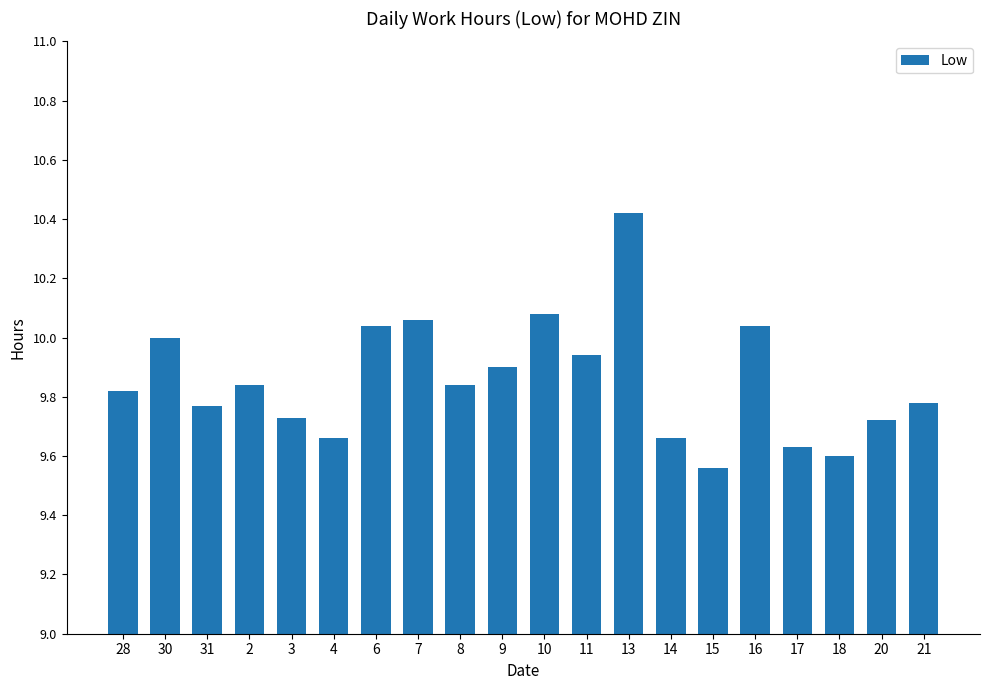

What is the label of the 13th bar from the right?

7